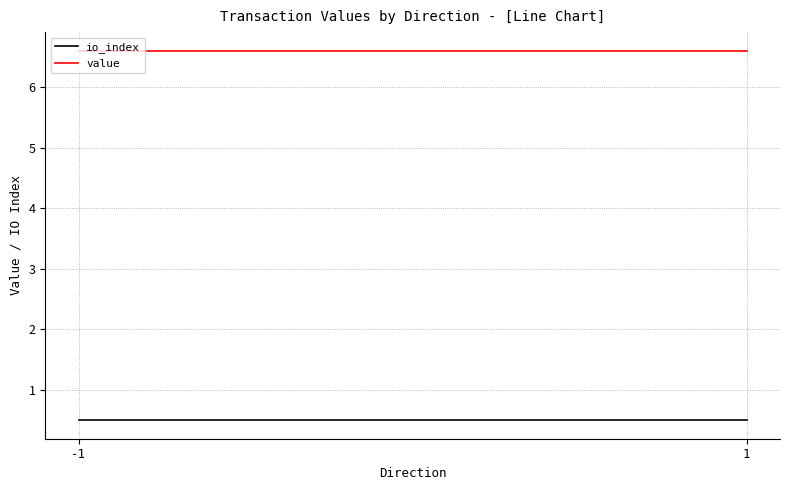

True or false: value has a value of 4.4 at 1.

False